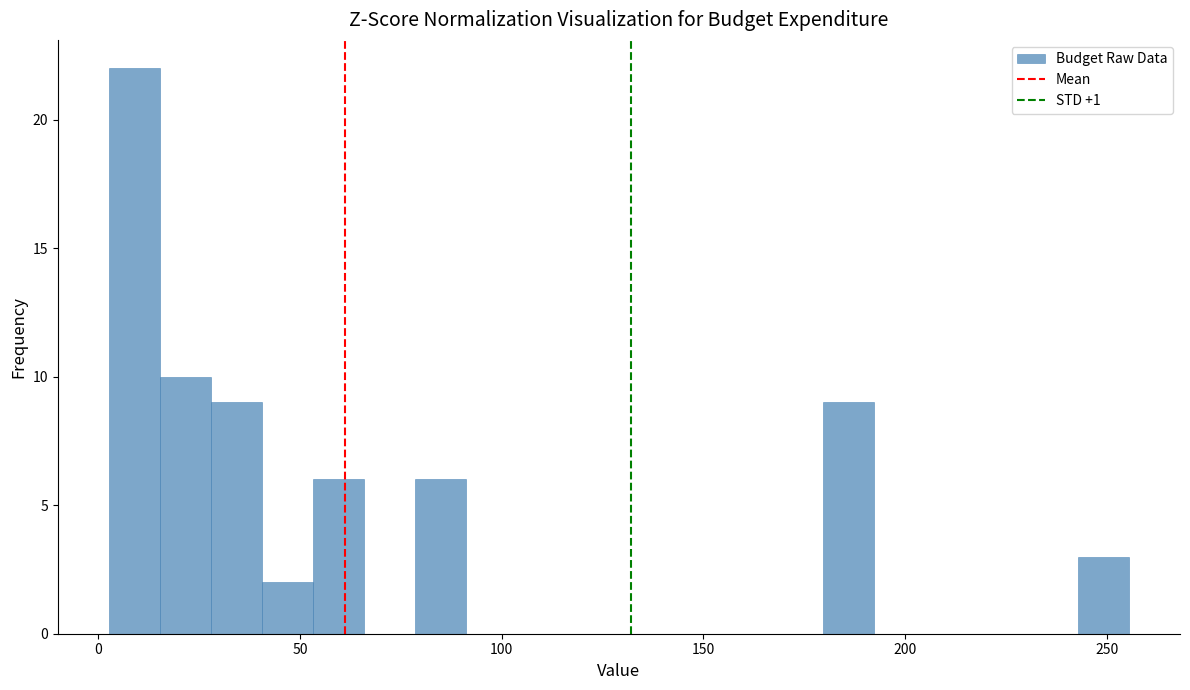

Around what value on the x-axis is the tallest bar? Give the approximate position of its centre, as read against the axis.

10